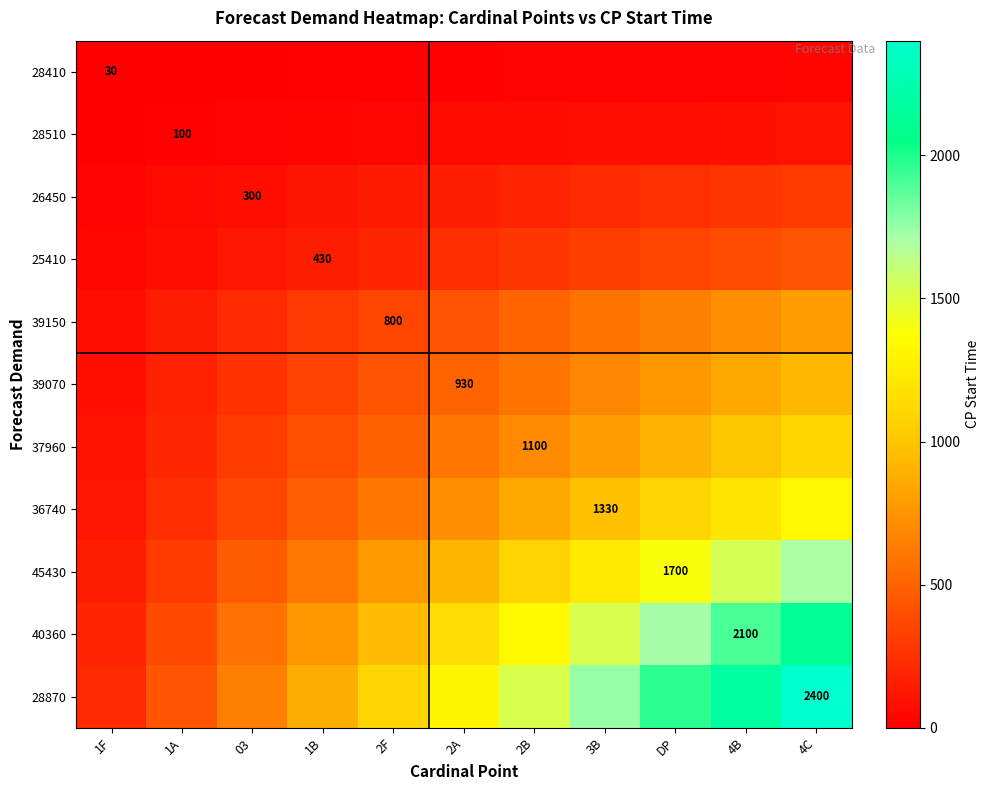

Which series has the largest total across all categories?

28870